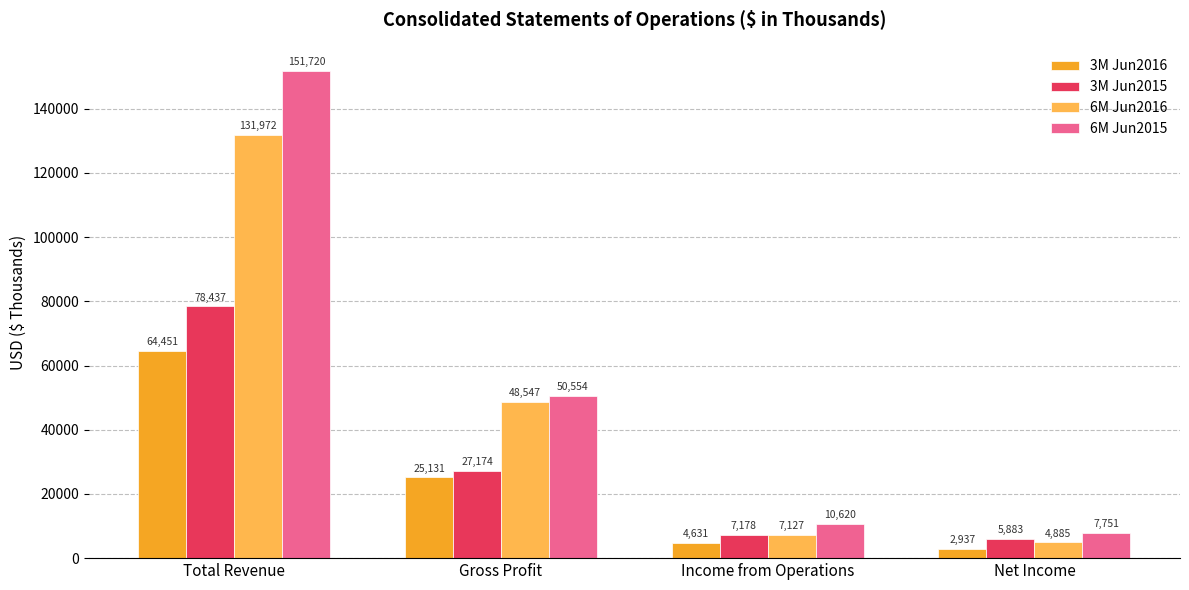

What is the approximate value of 6M Jun2016 at Total Revenue, to the nearest 100?

132000